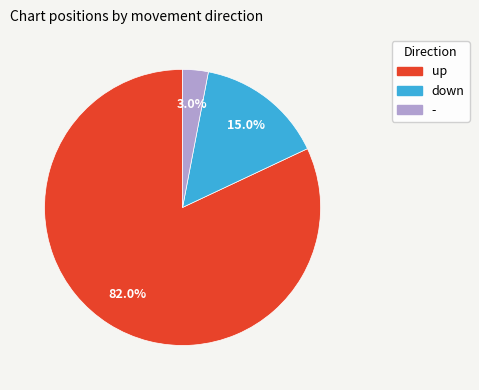

How much of the chart is everything except down?

85.0%